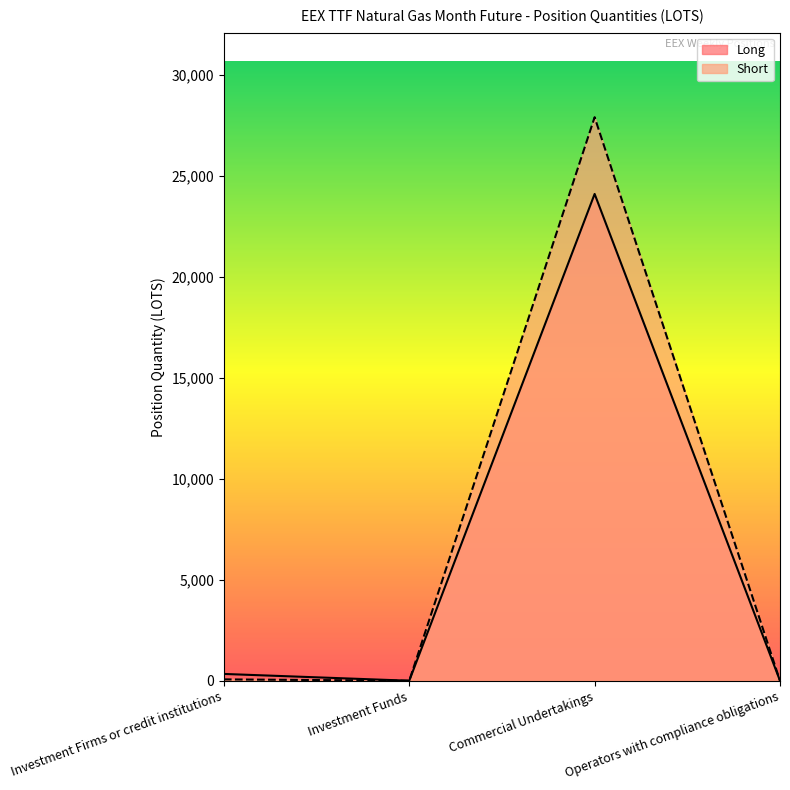

What is the average value of the Short series?

6992.8